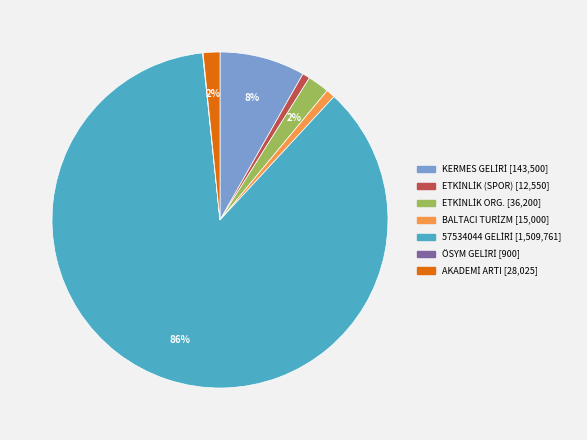

Is there any slice that represents more than half of the pie?

Yes